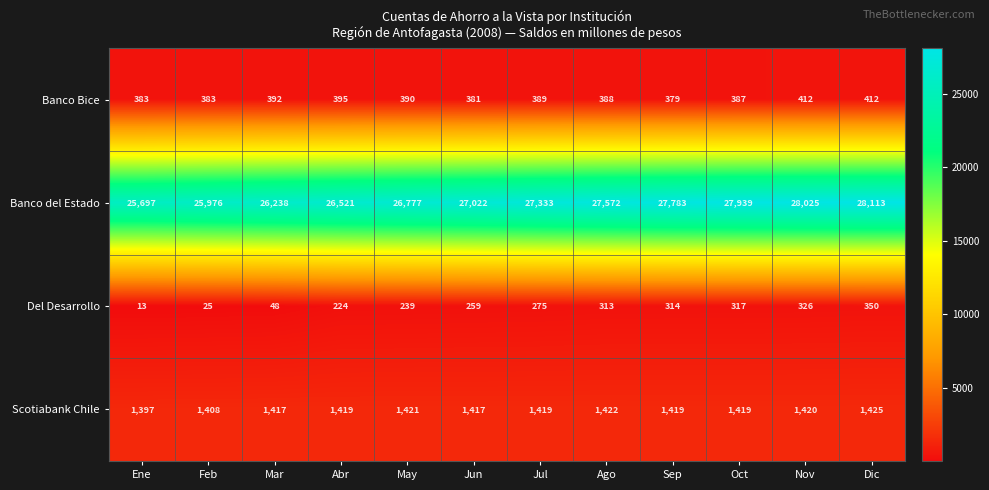

What is the lowest value of the Banco Bice series?

379